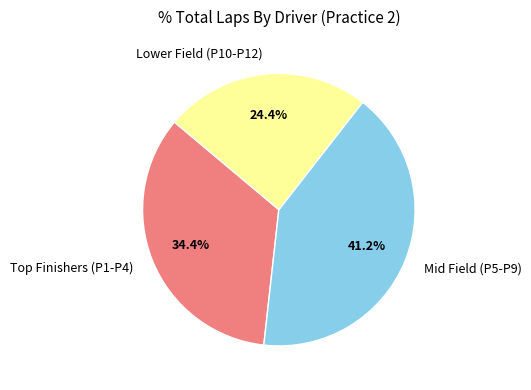

Between Lower Field (P10-P12) and Mid Field (P5-P9), which is larger?

Mid Field (P5-P9)